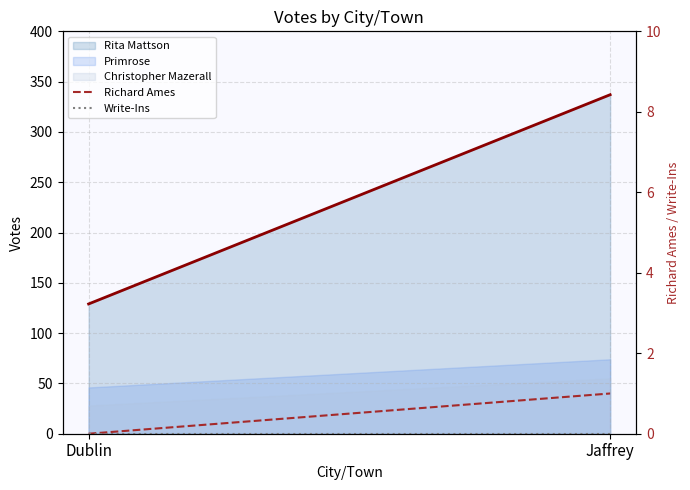

How many values in Richard Ames are above zero?

1